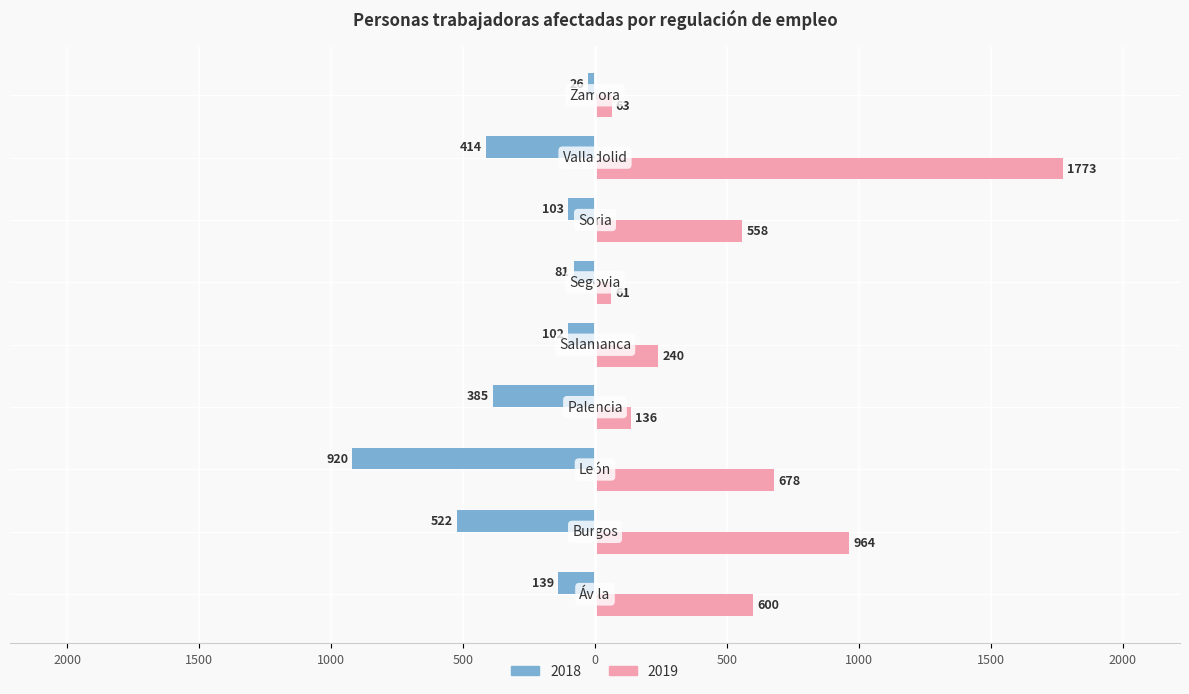

List the labels in order of 2019 value, smallest first.

Segovia, Zamora, Palencia, Salamanca, Soria, Ávila, León, Burgos, Valladolid